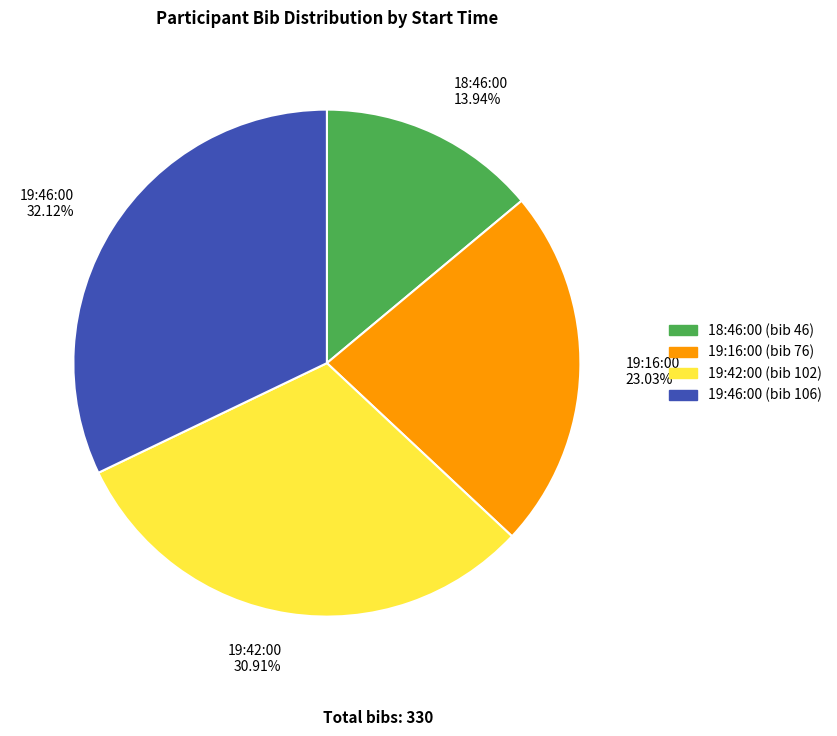

How many slices are in this pie chart?

4